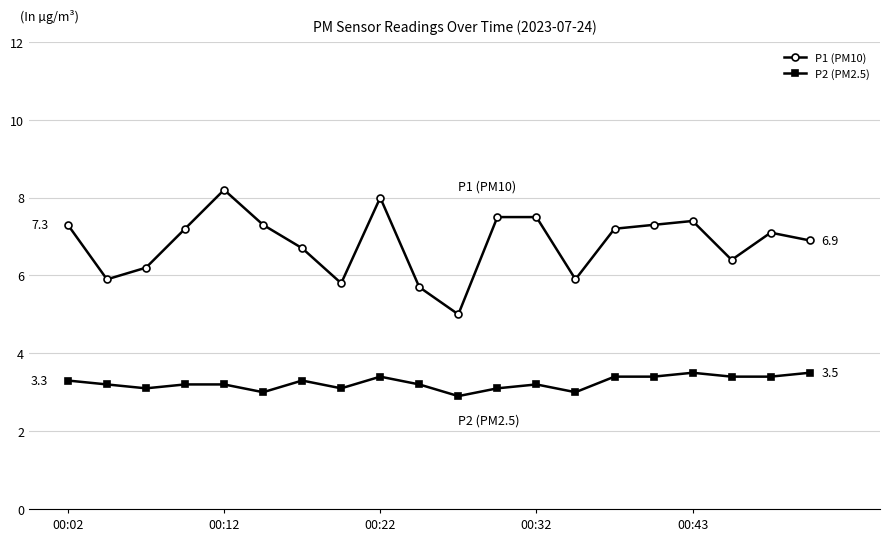

True or false: P2 (PM2.5) and P1 (PM10) intersect in this chart.

False